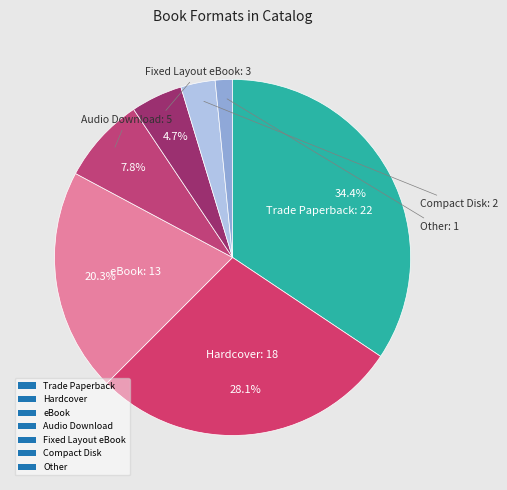

Does any single category account for the majority?

No